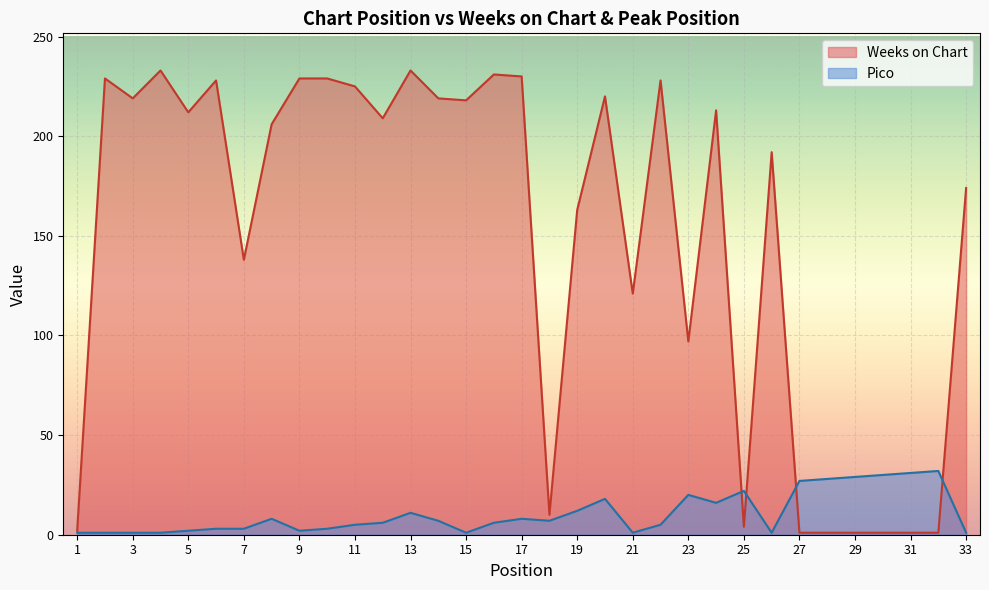

Reading left to right, transcribe all the data shown in this chart.

Weeks on Chart: 2	229	219	233	212	228	138	206	229	229	225	209	233	219	218	231	230	10	163	220	121	228	97	213	4	192	1	1	1	1	1	1	174
Pico: 1	1	1	1	2	3	3	8	2	3	5	6	11	7	1	6	8	7	12	18	1	5	20	16	22	1	27	28	29	30	31	32	1